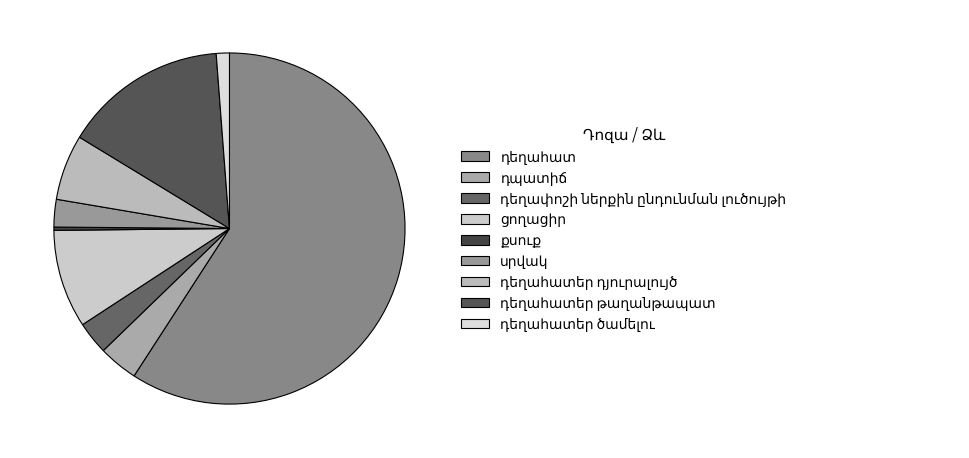

What is the ratio of the value at սրվակ to the value at քսուք?

8.4